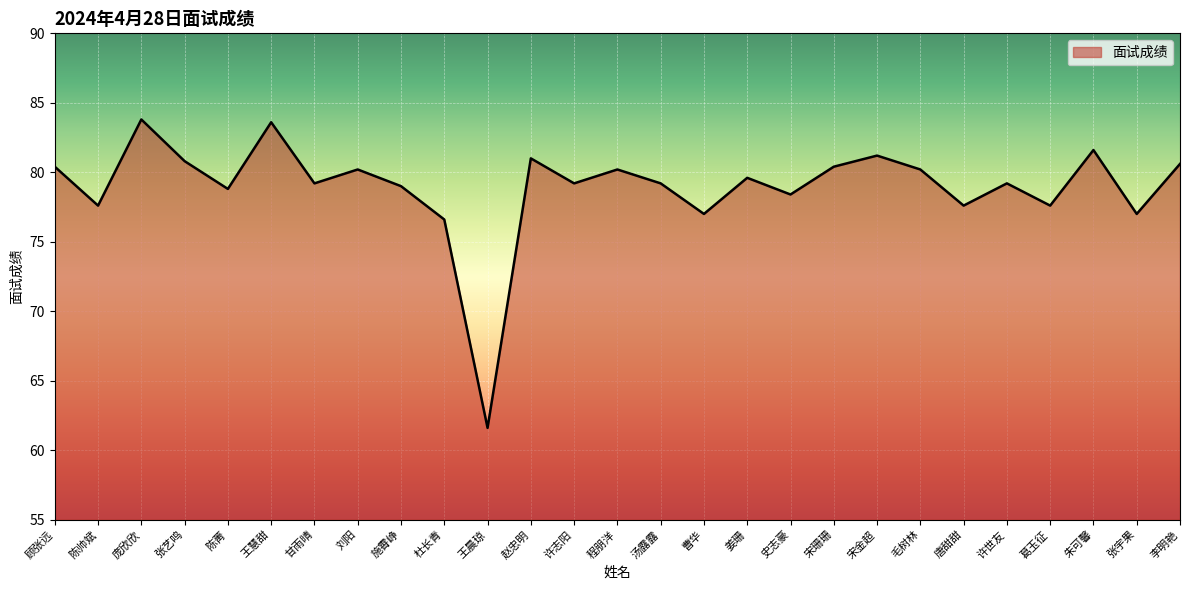

What is the ratio of the value at 庞欣欣 to the value at 毛树林?

1.0